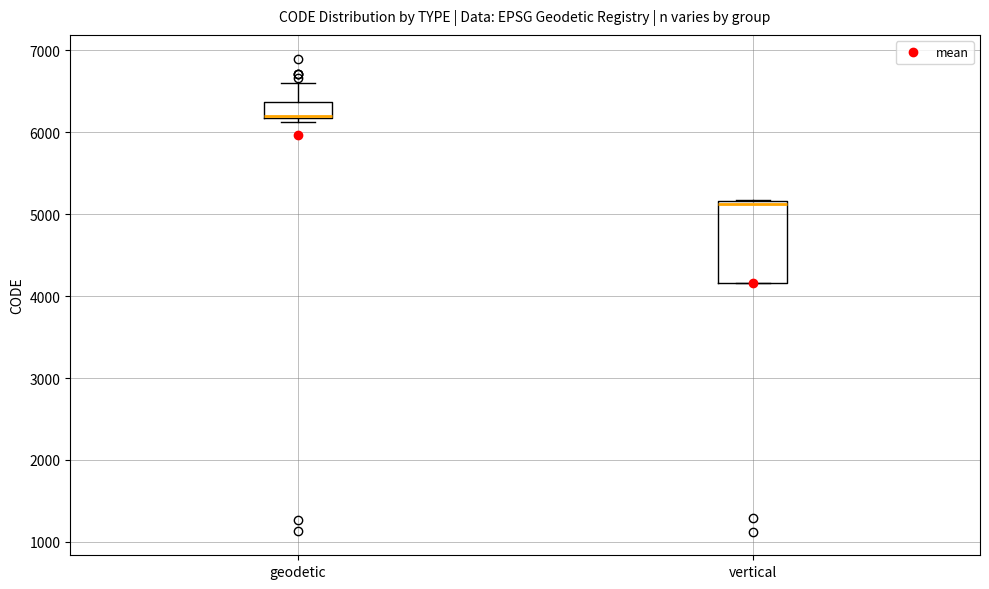

Where is the lower edge of the box for geodetic on the y-axis? The values are not printed on the chart, so give them approximately, as read against the axis.

6200